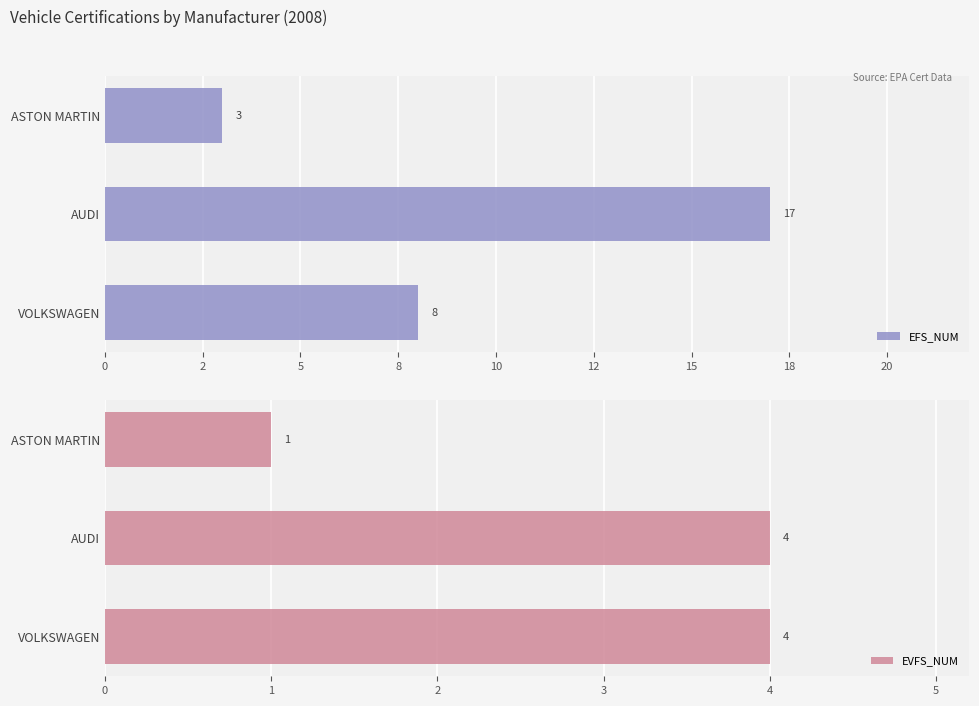

True or false: EVFS_NUM has a value of 4 at AUDI.

True